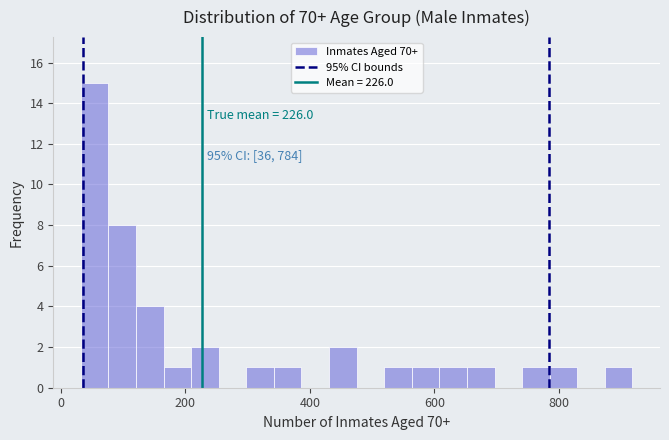

Read against the x-axis, roughly where is the centre of the tallest bar?

60